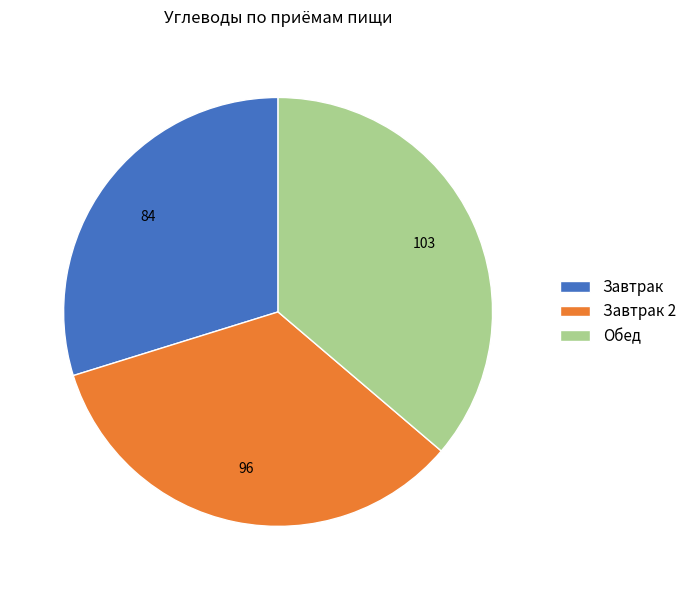

Between Обед and Завтрак 2, which is larger?

Обед